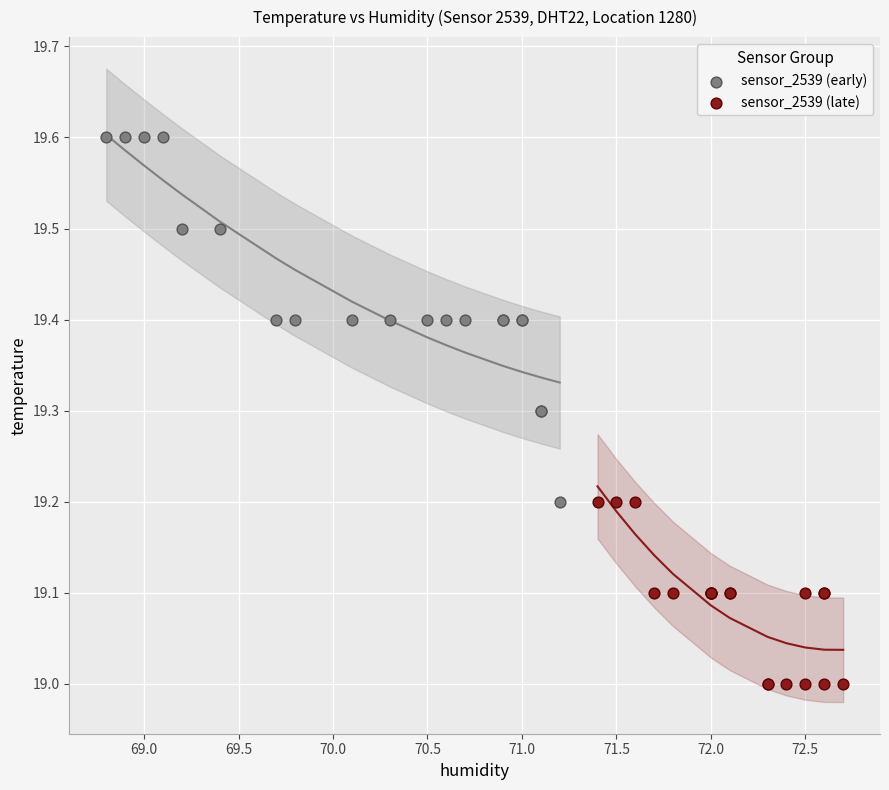

Which series reaches the minimum Y coordinate?

sensor_2539 (late)